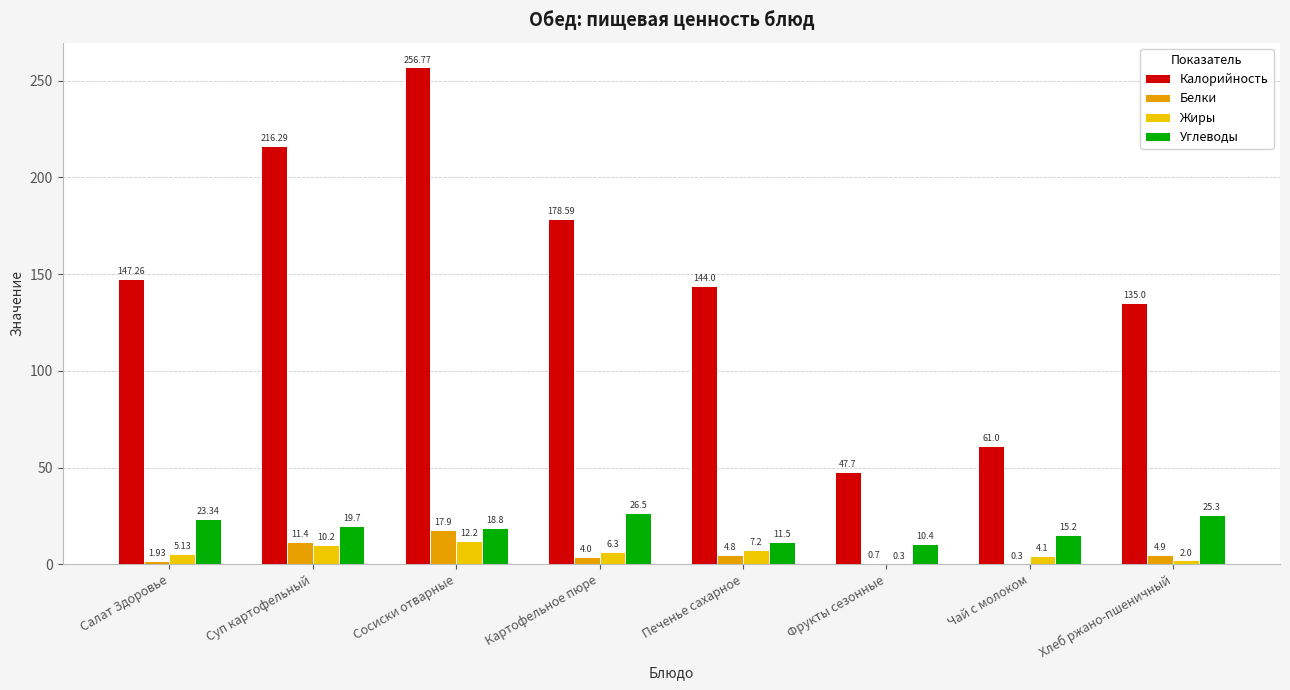

Are the bars grouped side by side (vs. stacked)?

Yes